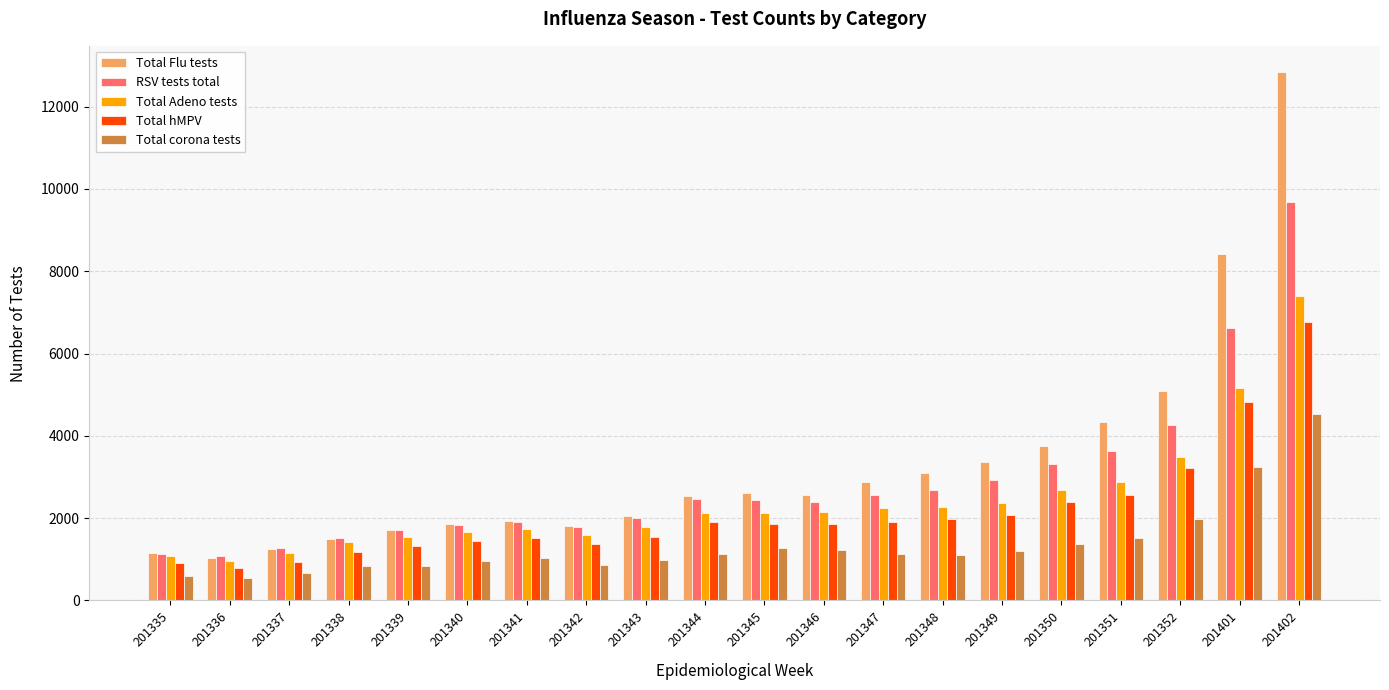

What is the difference between the highest and lowest values at 201341?

899